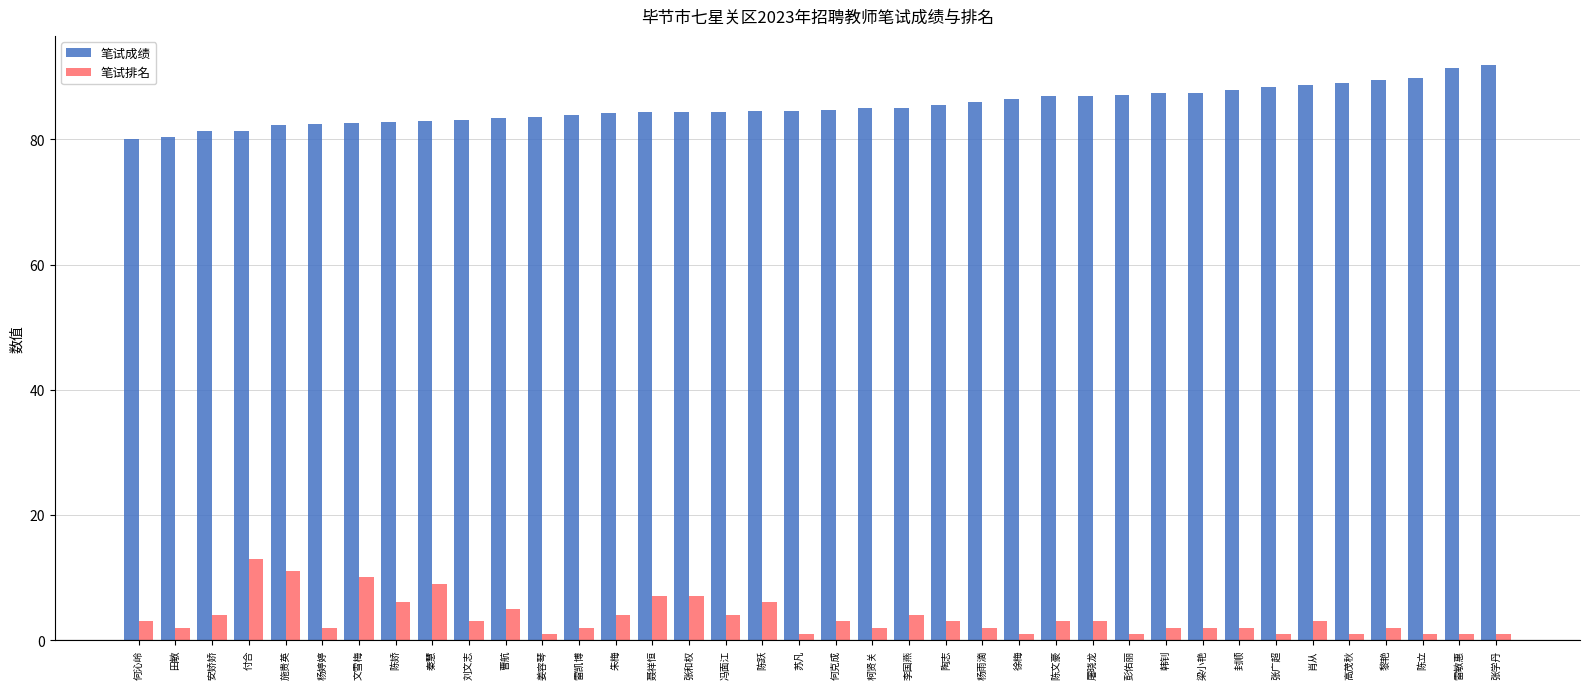

Rank the series by their maximum value, from lowest to highest.

笔试排名, 笔试成绩